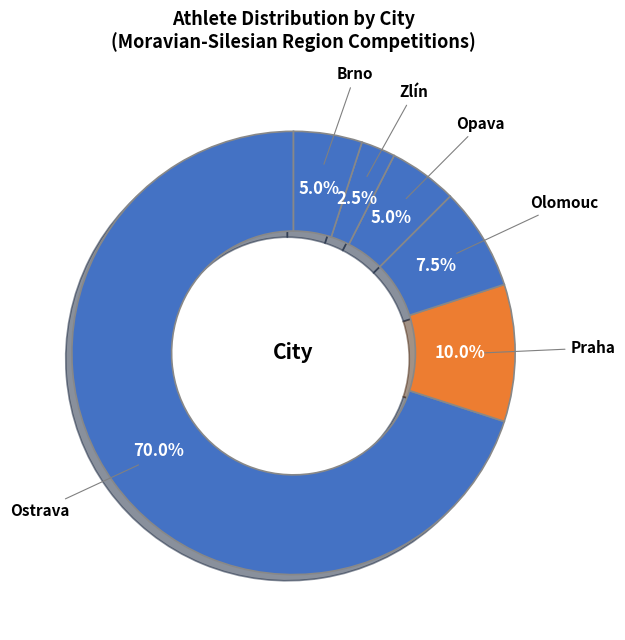

Count the number of slices in the pie.

6